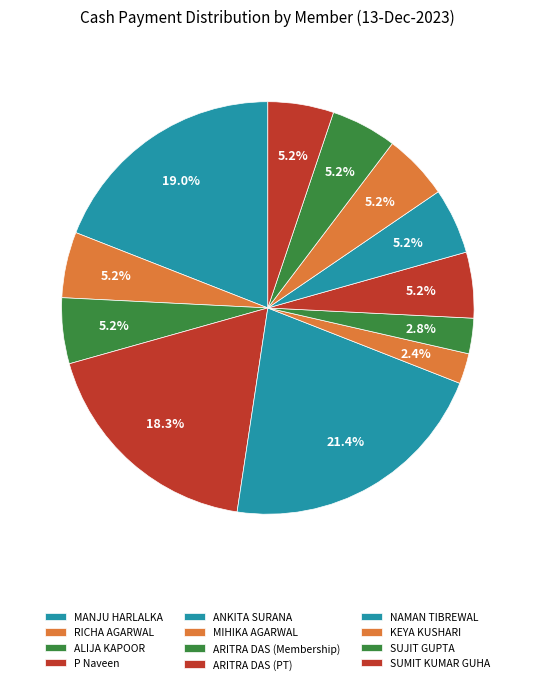

What is the change in value from P Naveen to SUMIT KUMAR GUHA?

-16501